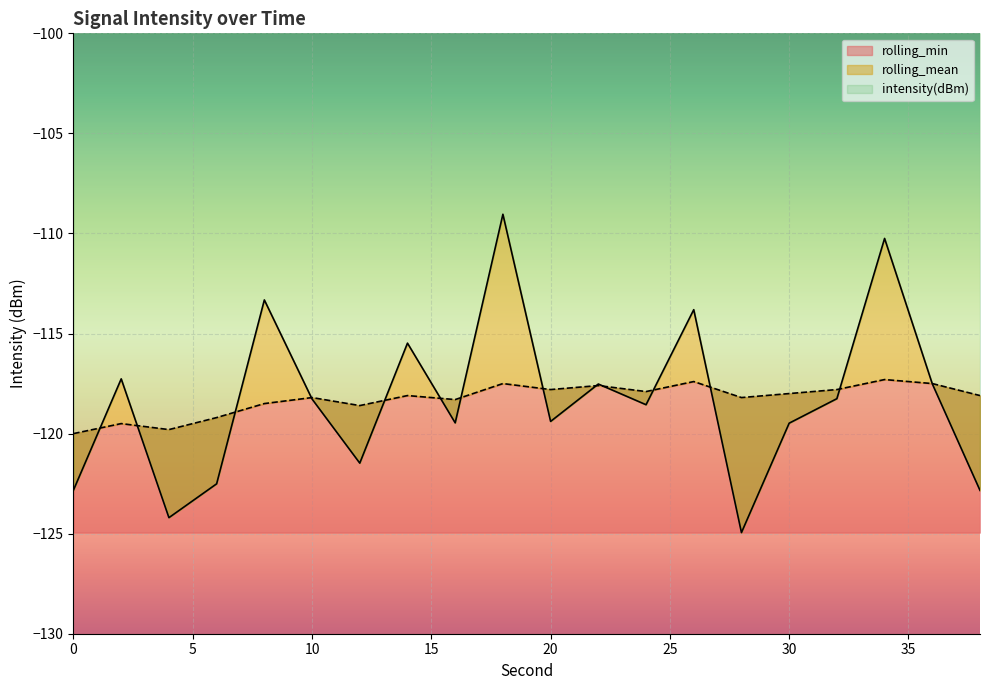

At 14, list the series in order from largest to smallest.

intensity(dBm), rolling_mean